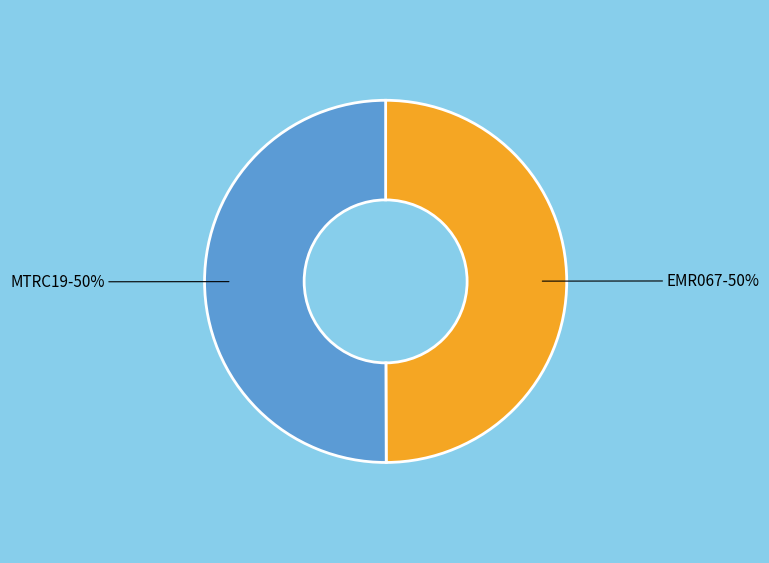

To the nearest percent, what portion does EMR067 represent?

50%